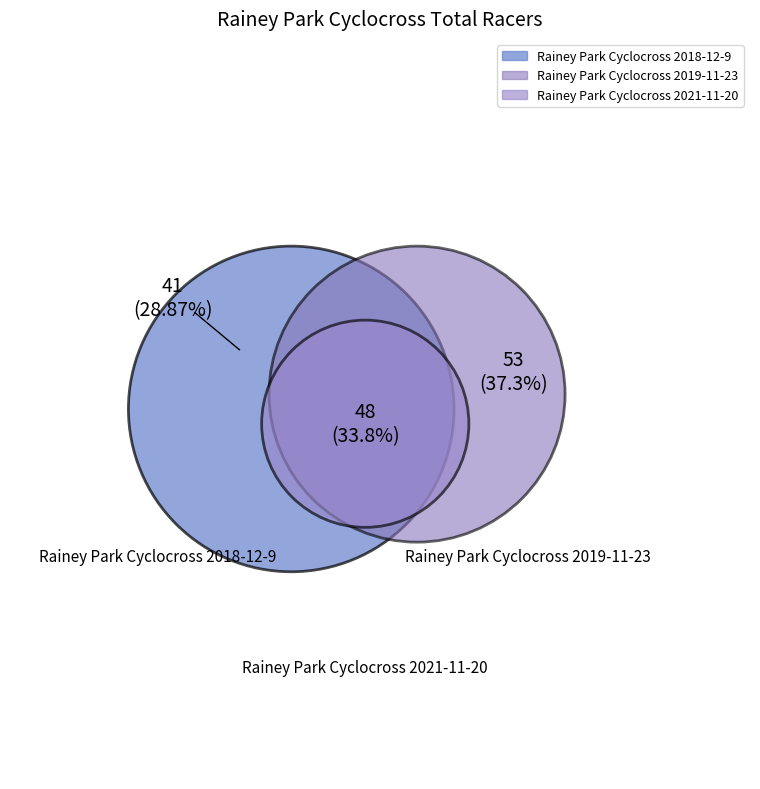

To the nearest percent, what is the average slice percentage?

33%